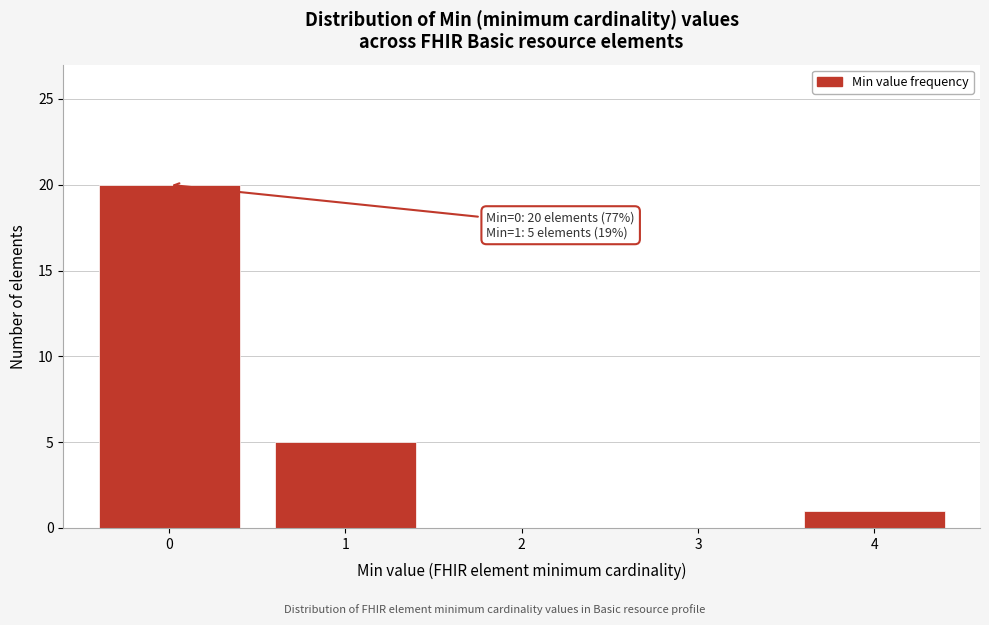

Reading left to right, extract all data points from this chart.

0=20	1=5	2=0	3=0	4=1